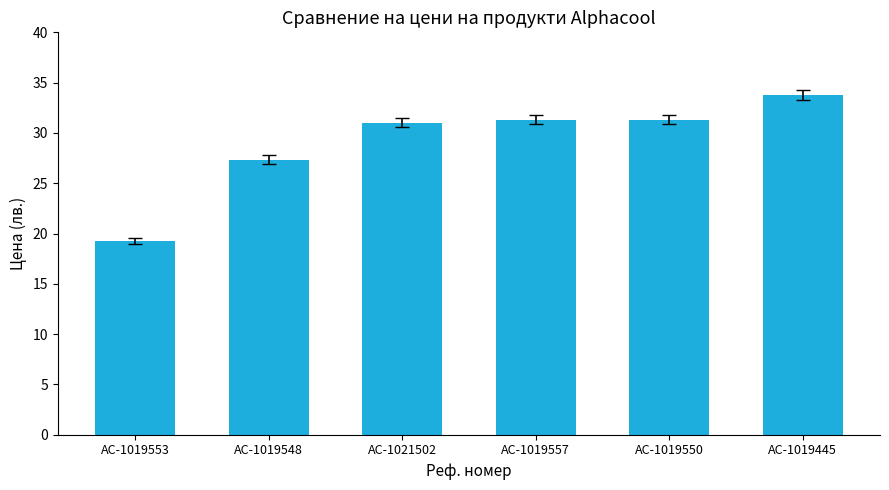

Is it true that the value at AC-1019557 is 50.3?

False